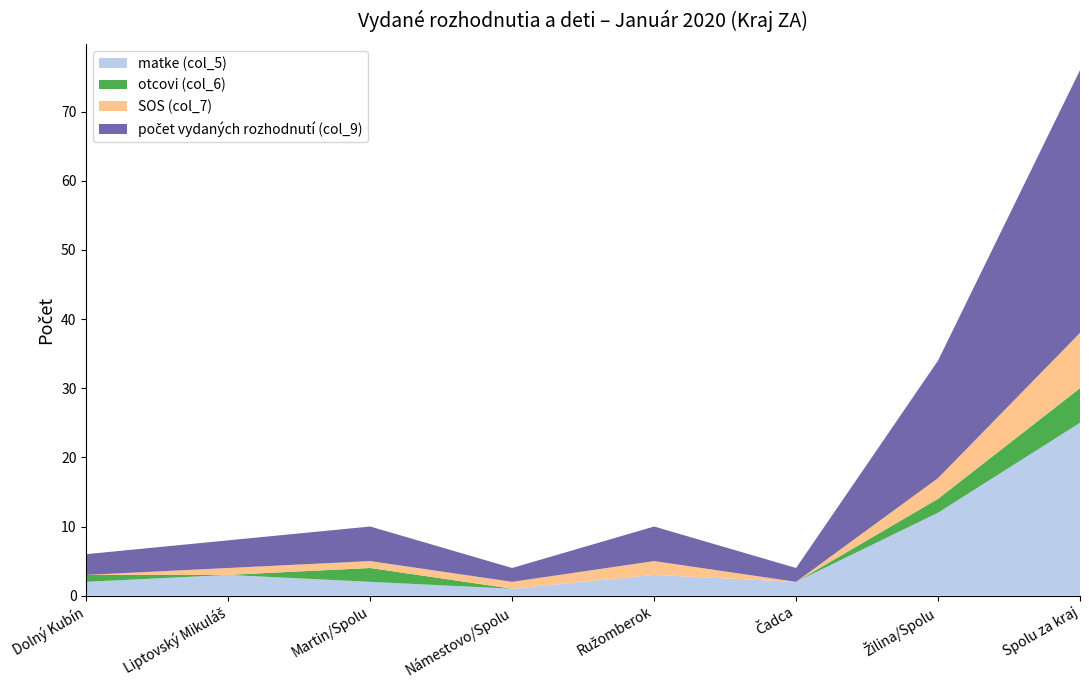

Reading left to right, extract all data points from this chart.

matke (col_5): Dolný Kubín=2	Liptovský Mikuláš=3	Martin/Spolu=2	Námestovo/Spolu=1	Ružomberok=3	Čadca=2	Žilina/Spolu=12	Spolu za kraj=25
otcovi (col_6): Dolný Kubín=1	Liptovský Mikuláš=0	Martin/Spolu=2	Námestovo/Spolu=0	Ružomberok=0	Čadca=0	Žilina/Spolu=2	Spolu za kraj=5
SOS (col_7): Dolný Kubín=0	Liptovský Mikuláš=1	Martin/Spolu=1	Námestovo/Spolu=1	Ružomberok=2	Čadca=0	Žilina/Spolu=3	Spolu za kraj=8
počet vydaných rozhodnutí (col_9): Dolný Kubín=3	Liptovský Mikuláš=4	Martin/Spolu=5	Námestovo/Spolu=2	Ružomberok=5	Čadca=2	Žilina/Spolu=17	Spolu za kraj=38